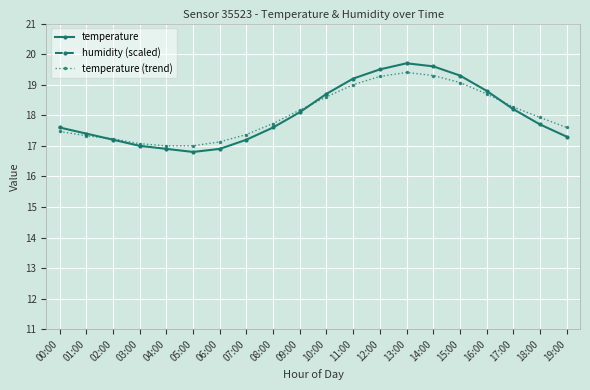

Between which two adjacent categories do temperature (trend) and temperature first intersect?

01:00 and 02:00